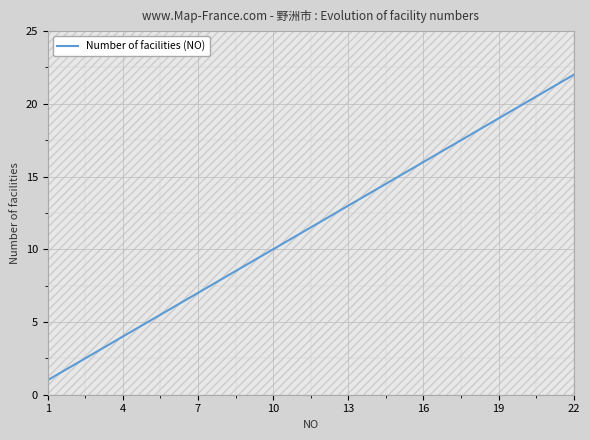

Which category has the highest value in the Number of facilities (NO) series?

22